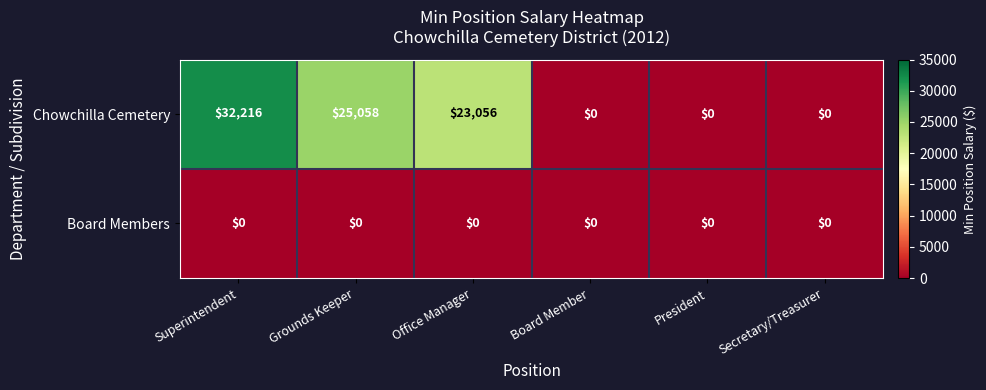

Which series has the widest spread of values?

Chowchilla Cemetery